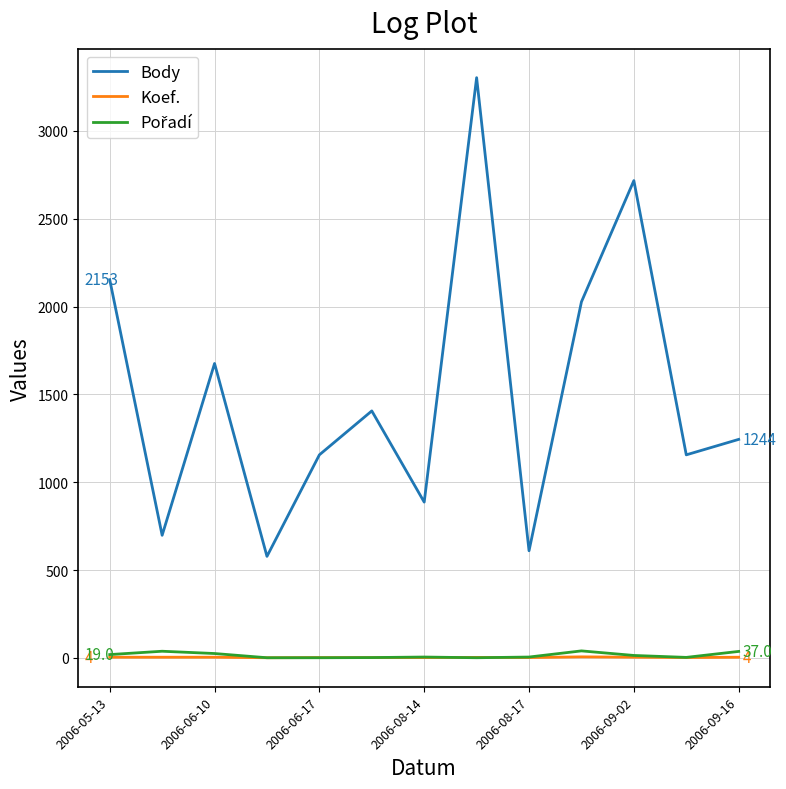

Which series has the largest total across all categories?

Body